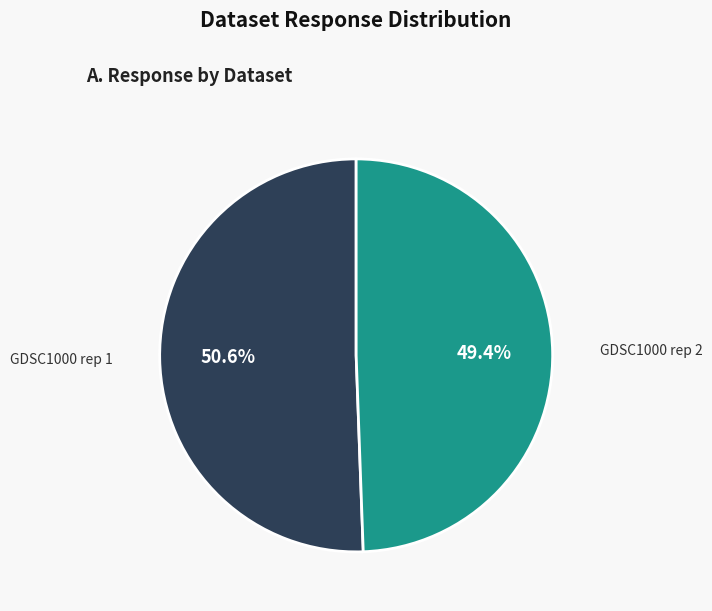

Is there a majority slice in this chart?

Yes